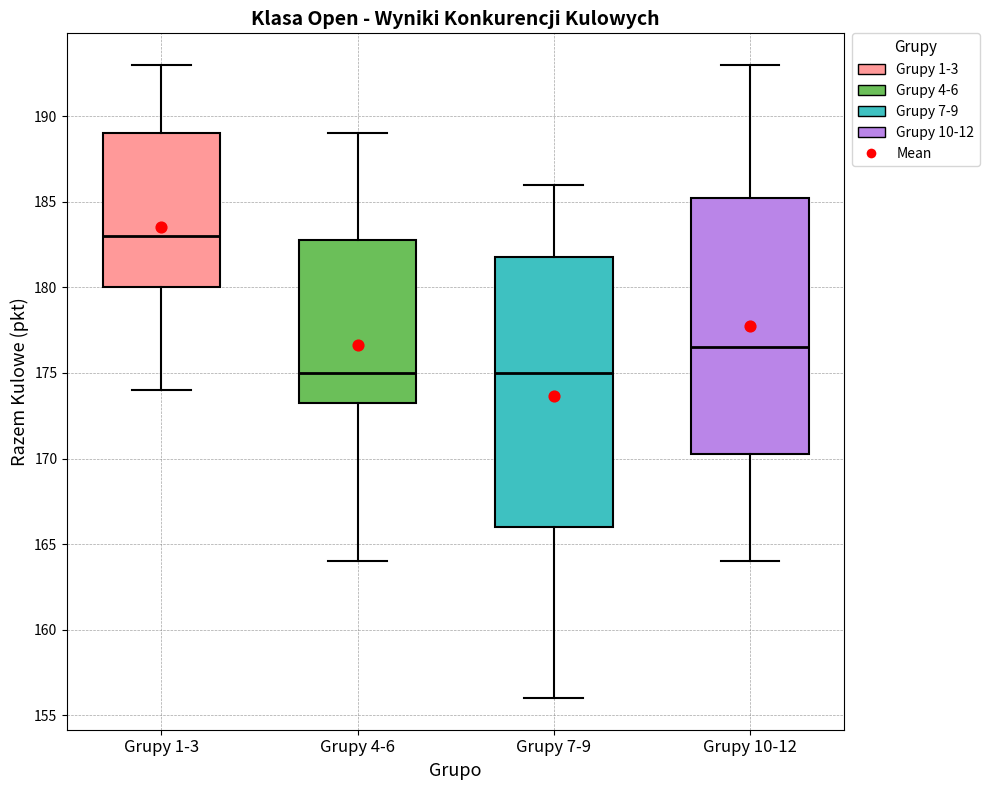

Reading left to right, read every box against the y-axis: the position of its median line, the range the box covers, and the ends of its whiskers. The values are not printed on the chart, so give them approximately, as read against the axis.

Grupy 1-3: median 183.0, box 180.0 to 189.0, whiskers 174.0 to 193.0
Grupy 4-6: median 175.0, box 173.5 to 183.0, whiskers 164.0 to 189.0
Grupy 7-9: median 175.0, box 166.0 to 182.0, whiskers 156.0 to 186.0
Grupy 10-12: median 176.5, box 170.5 to 185.5, whiskers 164.0 to 193.0